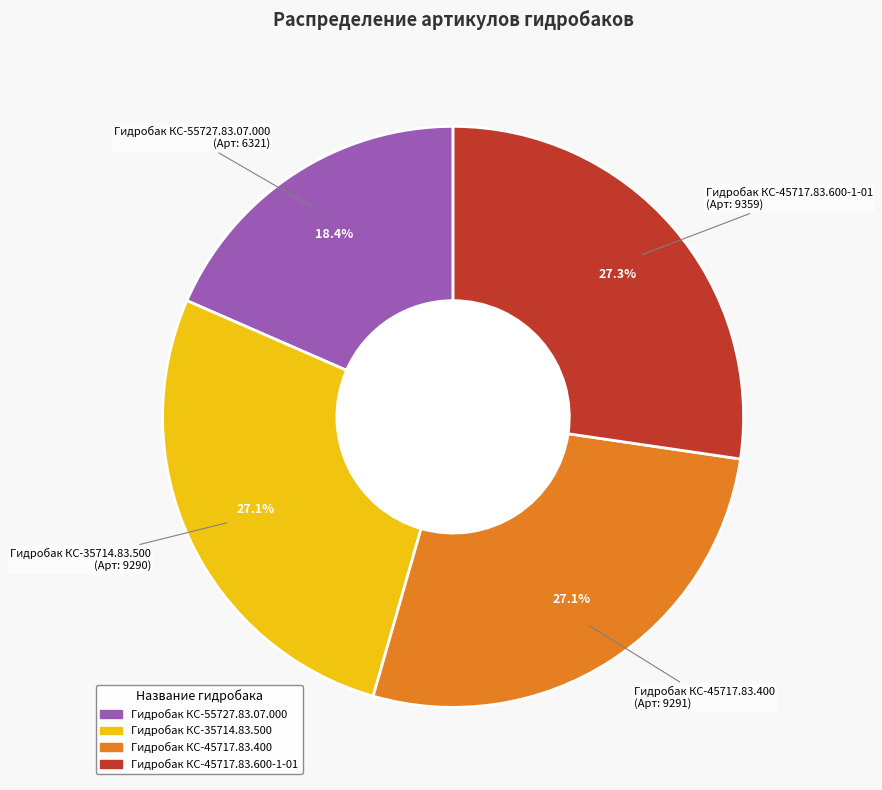

To the nearest percent, what is the combined percentage of Гидробак КС-45717.83.600-1-01 and Гидробак КС-55727.83.07.000?

46%